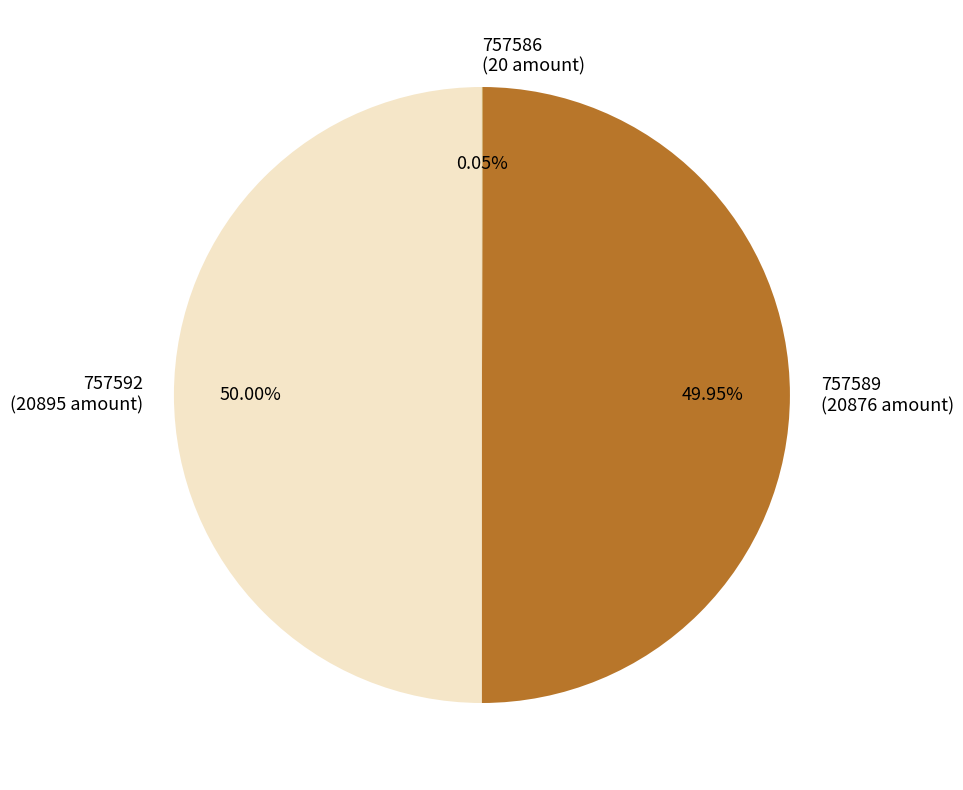

What is the ratio of the value at 757592 to the value at 757589?

1.0